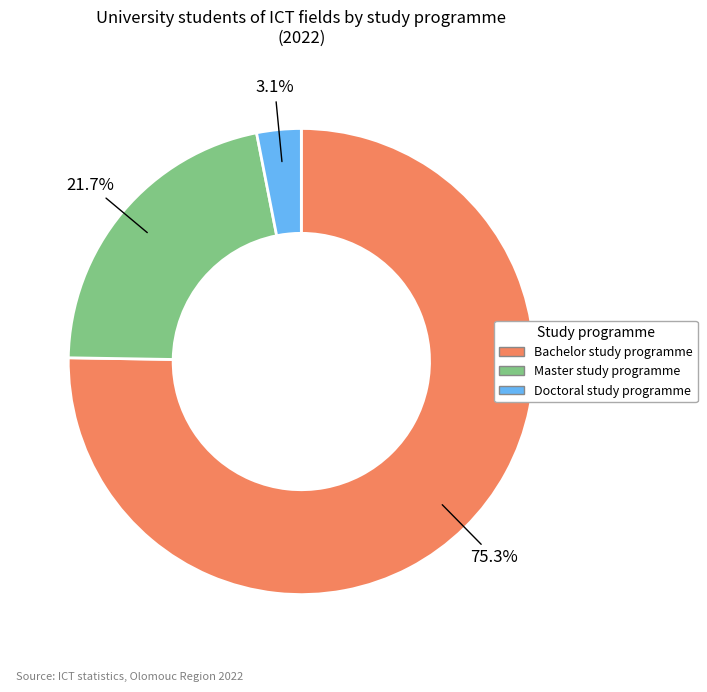

Is the sum of Master study programme and Bachelor study programme greater than half?

Yes